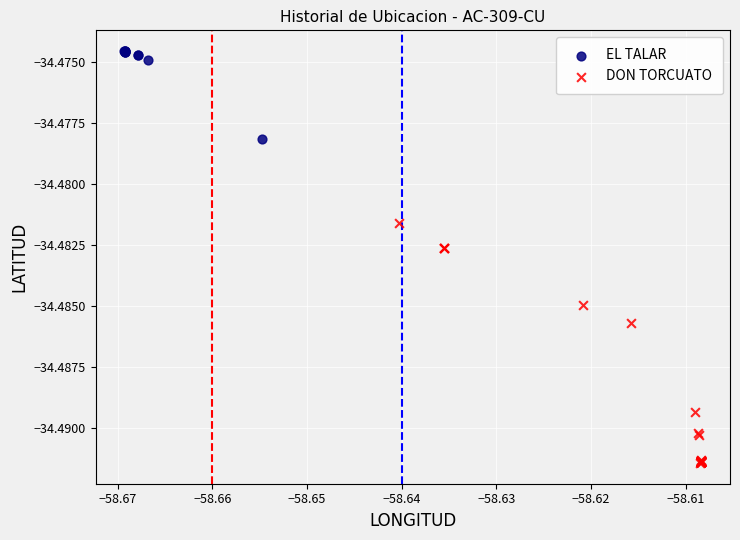

Which series contains the lowest Y value?

DON TORCUATO